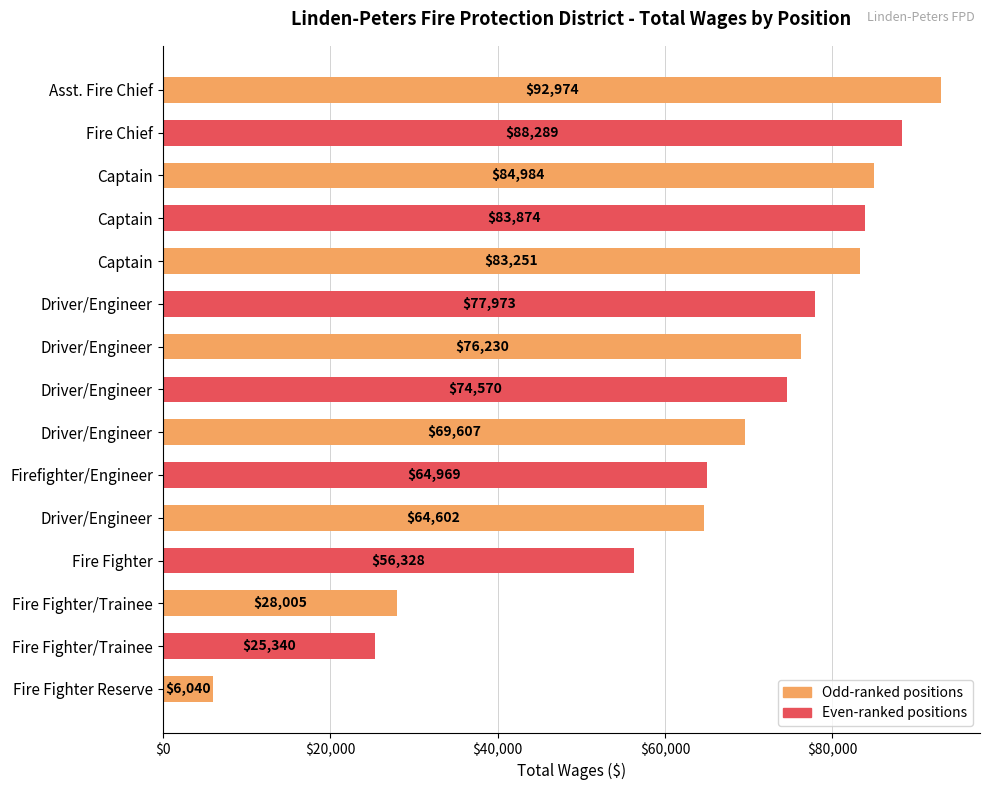

Count the number of data series in this chart.

1